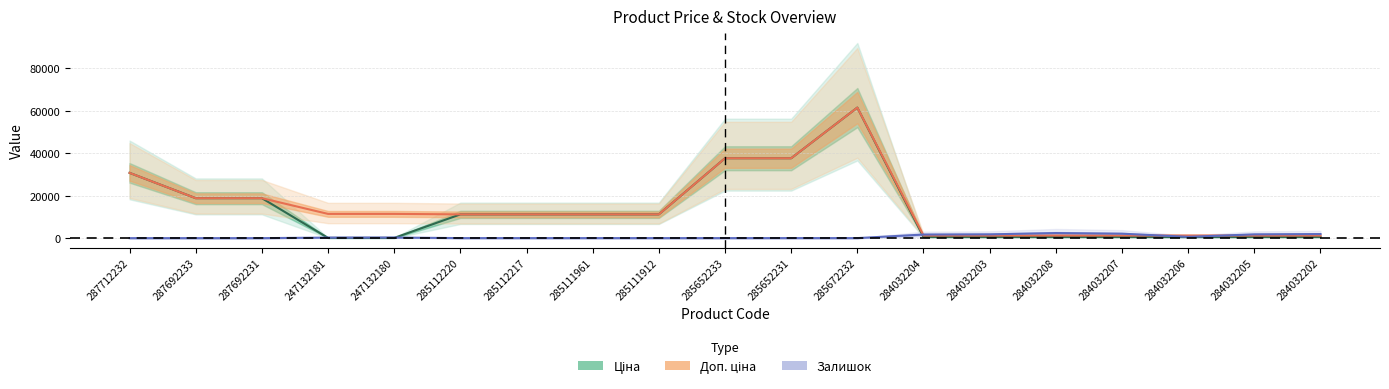

What is the label of the 4th point from the right?

284032207